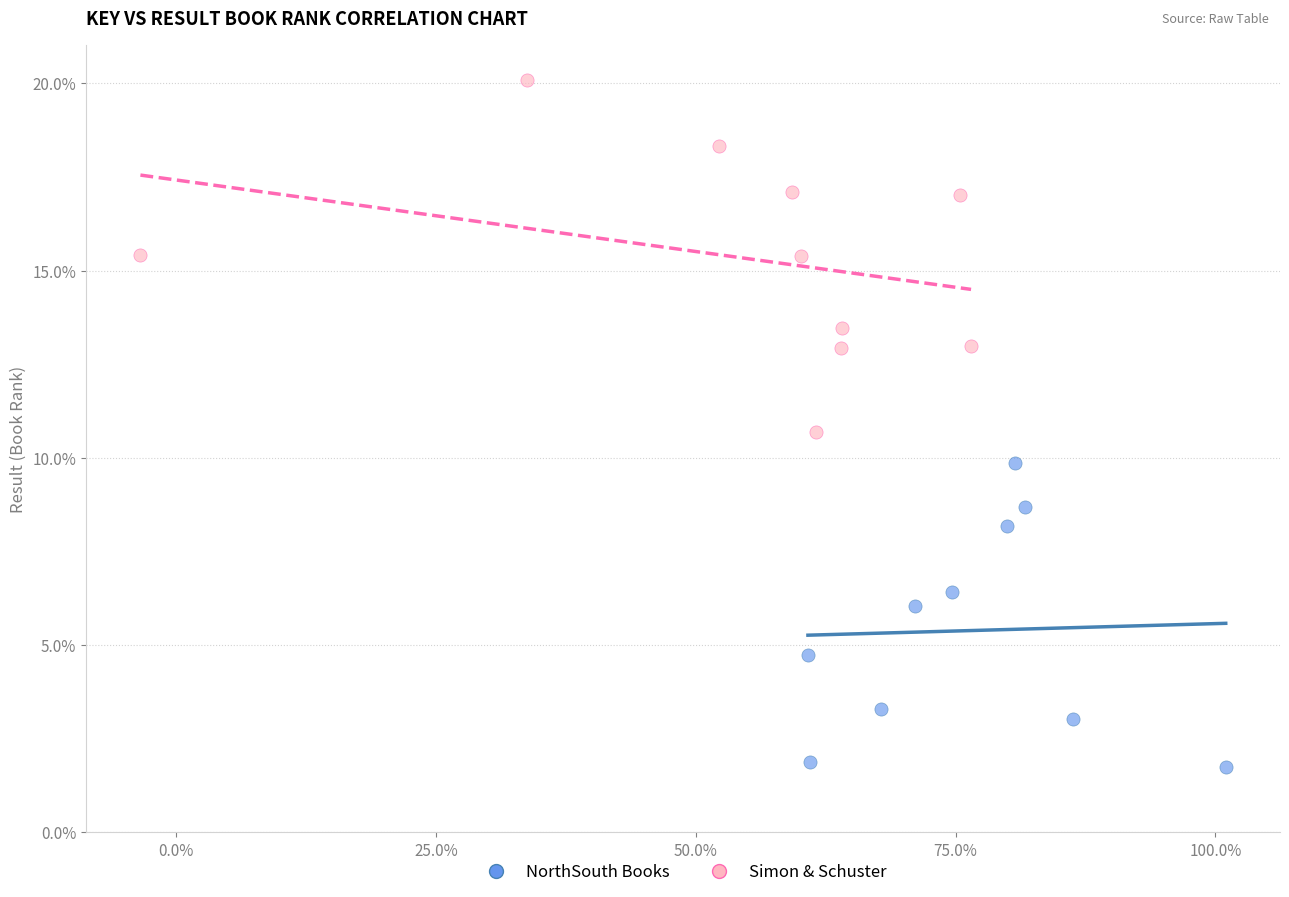

Which series has the widest spread of Y values?

Simon & Schuster